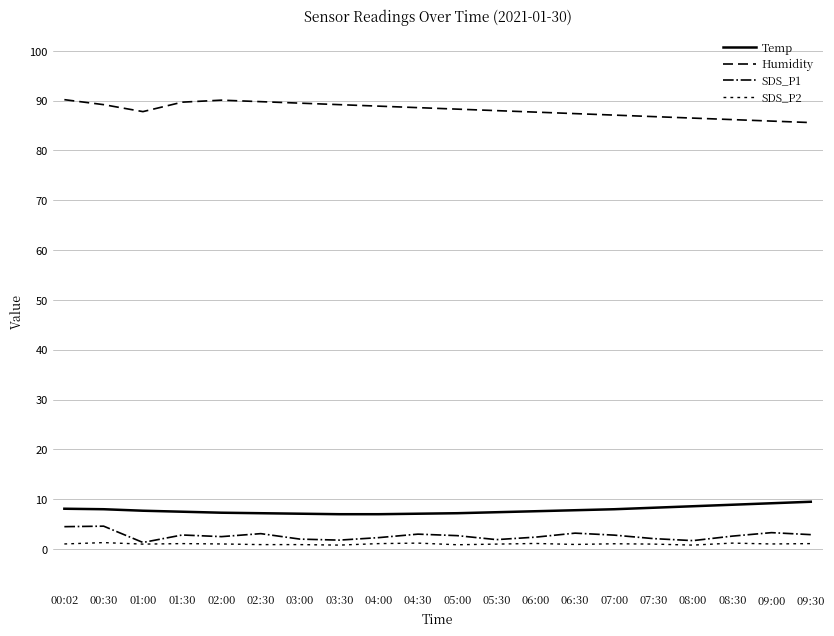

Which series has the largest range (max minus min)?

Humidity